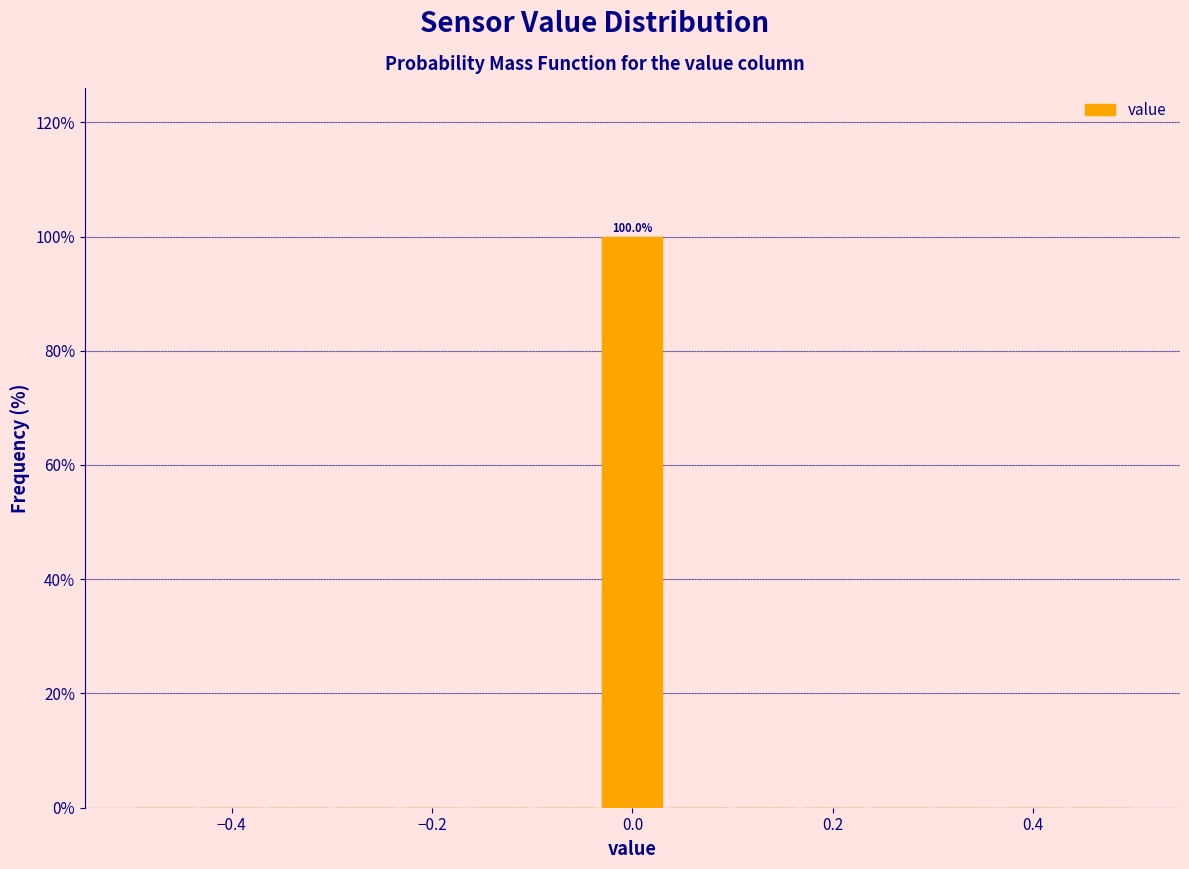

Around what value on the x-axis is the tallest bar? Give the approximate position of its centre, as read against the axis.

0.00